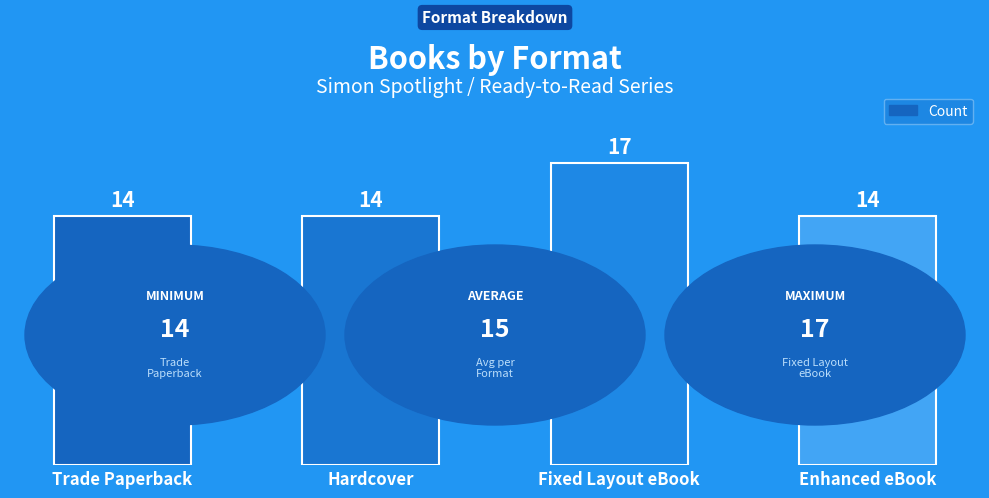

The value at Enhanced eBook is 14. True or false?

True